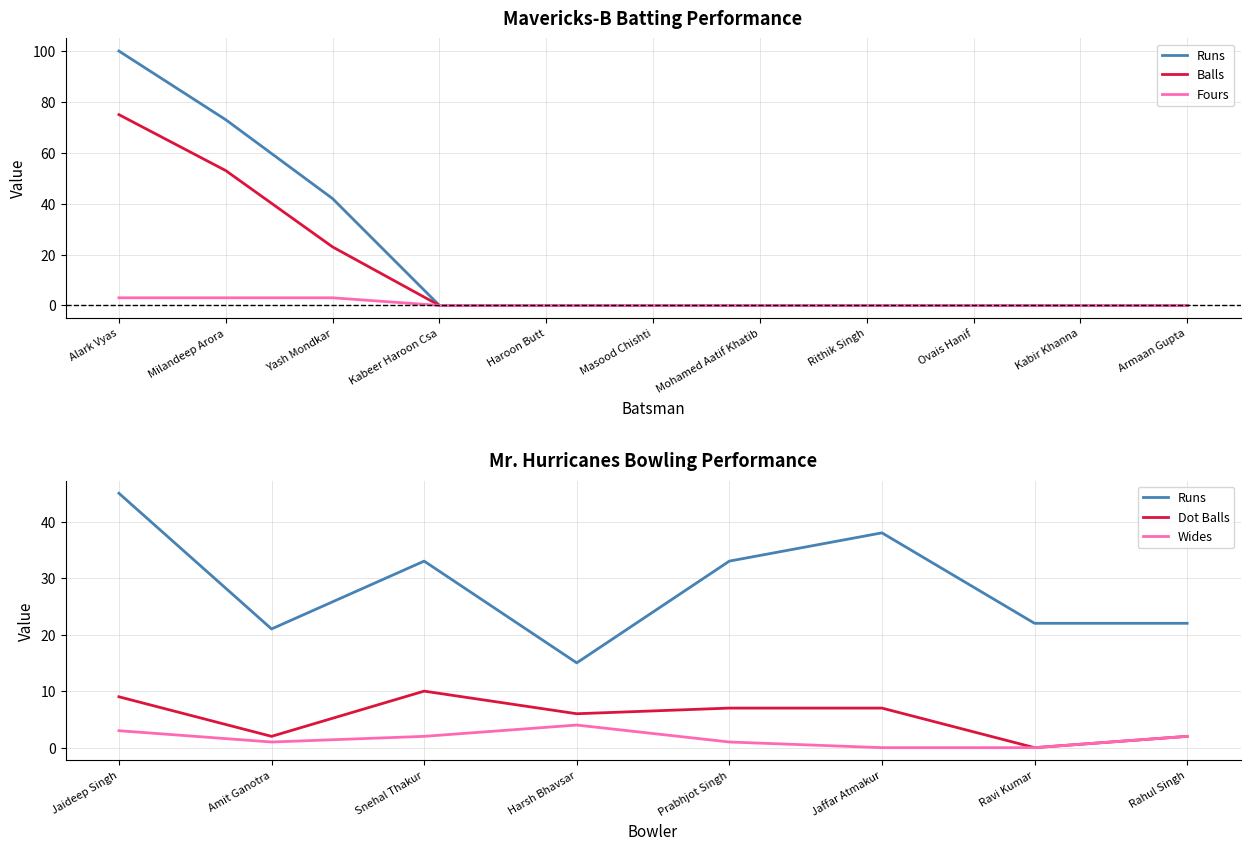

Is the value of Balls at Armaan Gupta greater than the value of Fours at Ovais Hanif?

No